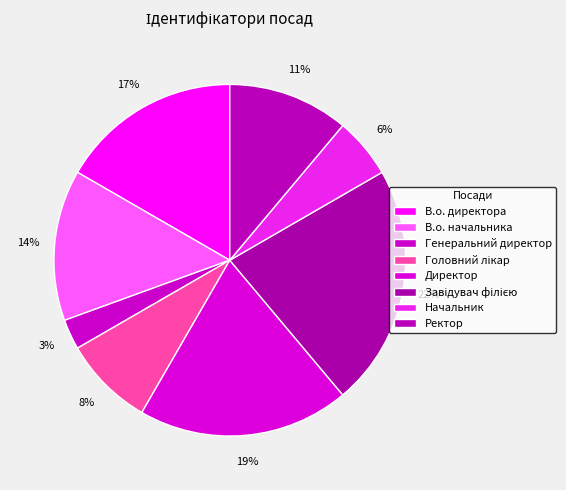

How many slices are in this pie chart?

8